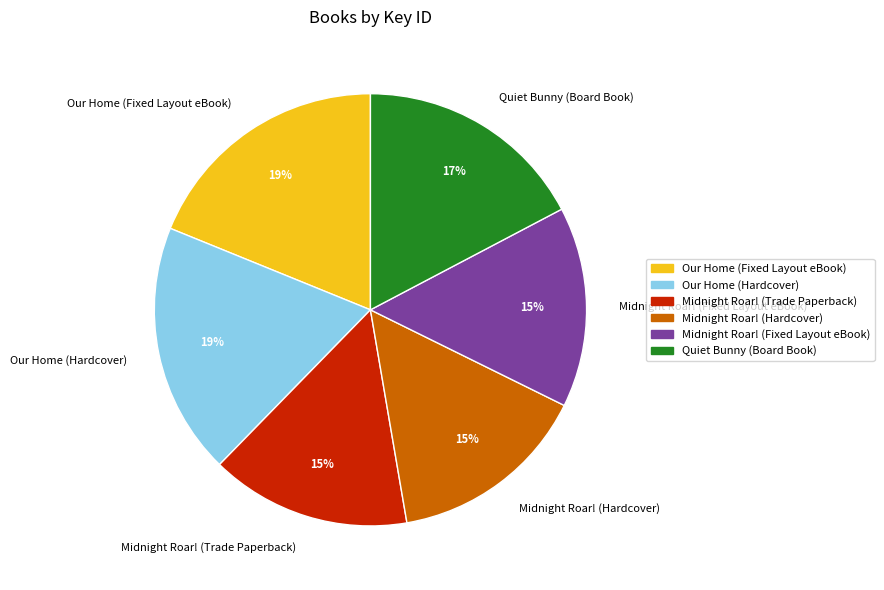

To the nearest percent, what is the difference between the largest and smallest slice percentages?

4%